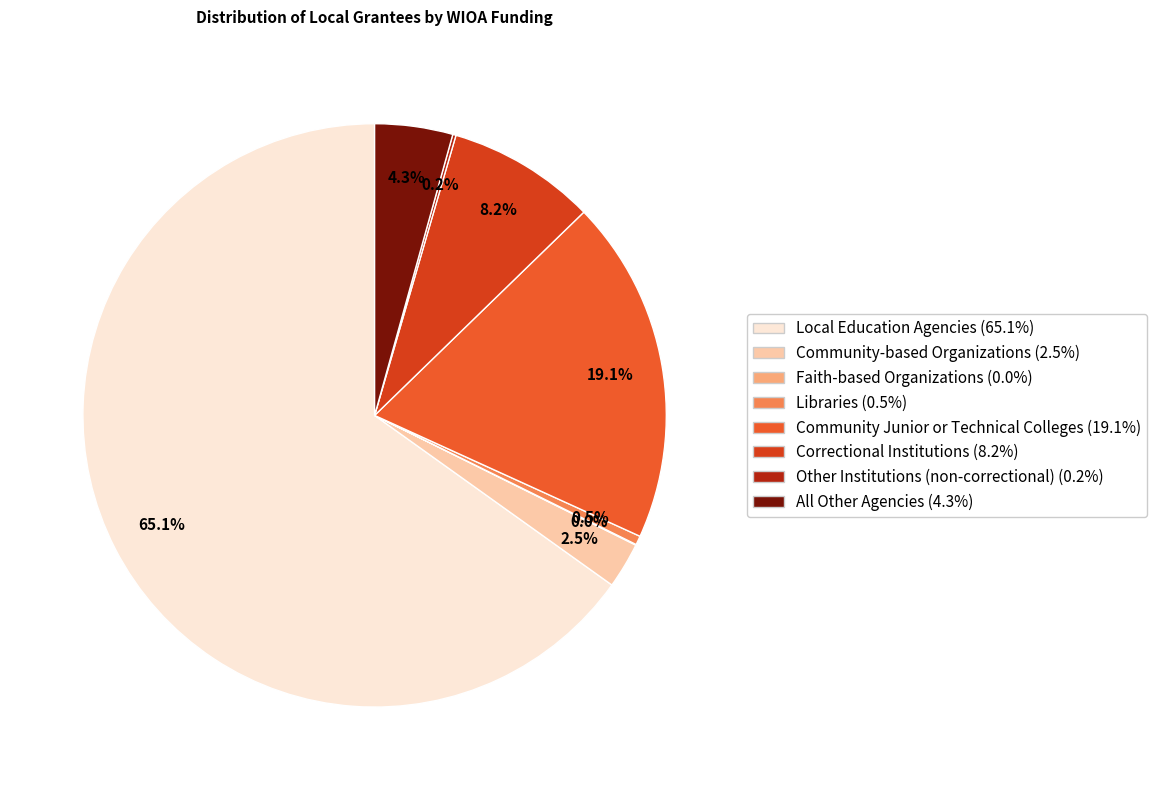

Do Correctional Institutions and Community-based Organizations together represent more than half of the pie?

No